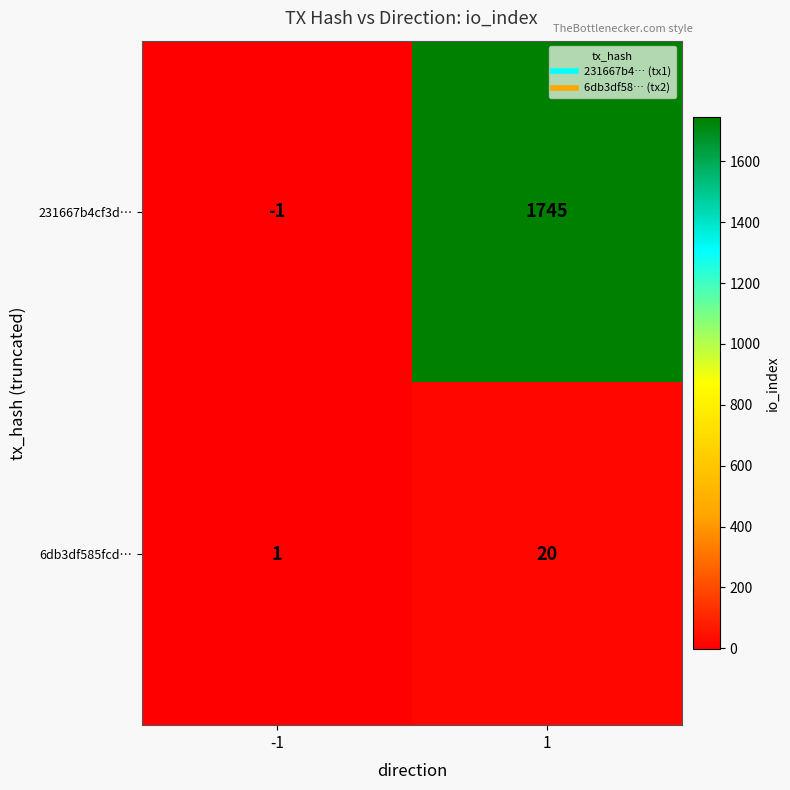

Reading left to right, transcribe all the data shown in this chart.

231667b4cf3d…: -1=-1	1=1745
6db3df585fcd…: -1=1	1=20